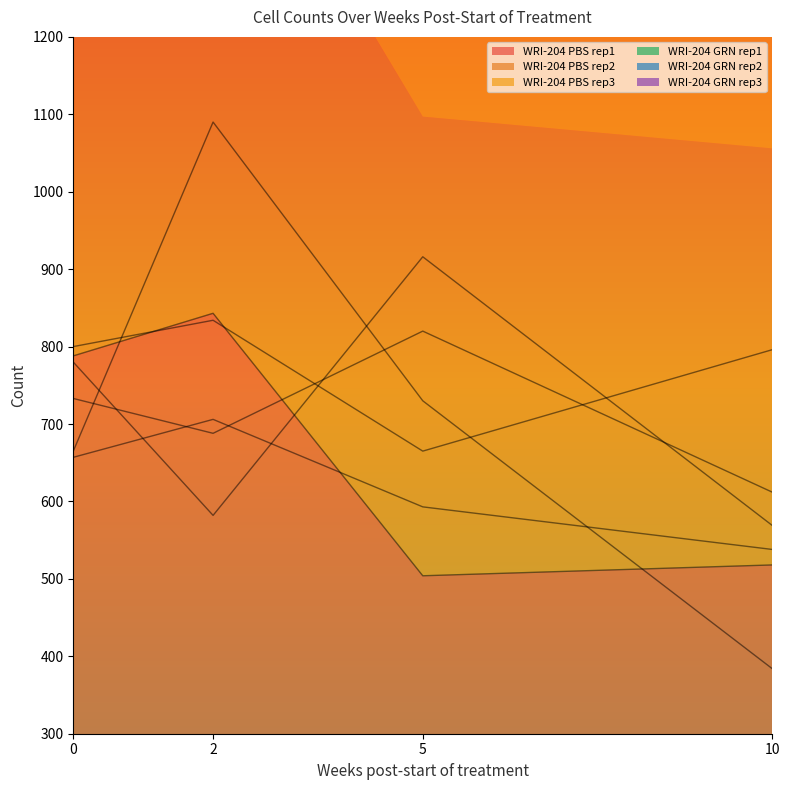

True or false: WRI-204 GRN rep3 and WRI-204 PBS rep3 cross at least once.

True